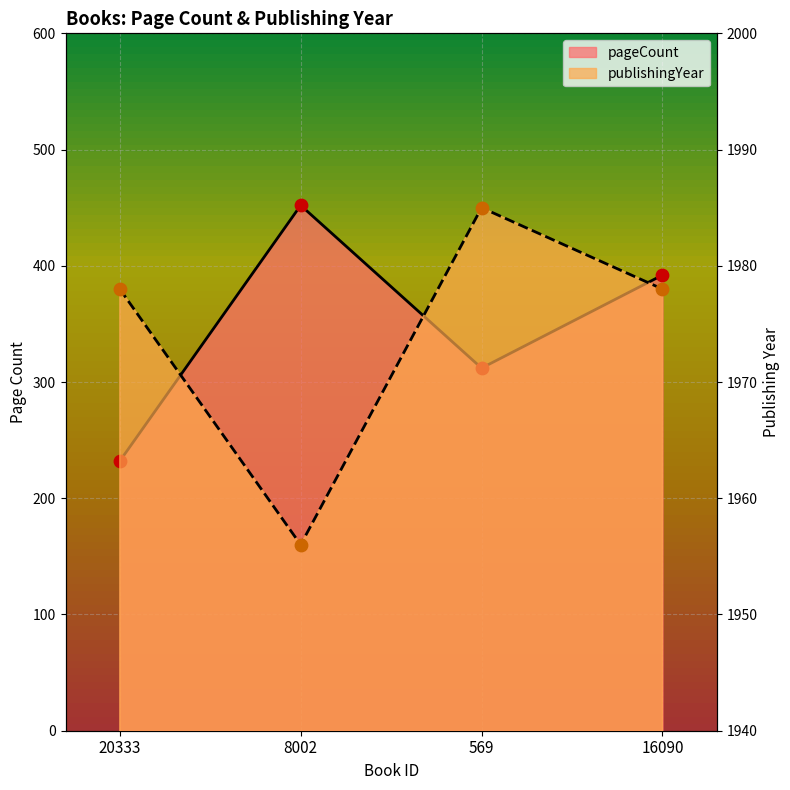

Which series has the largest total across all categories?

publishingYear